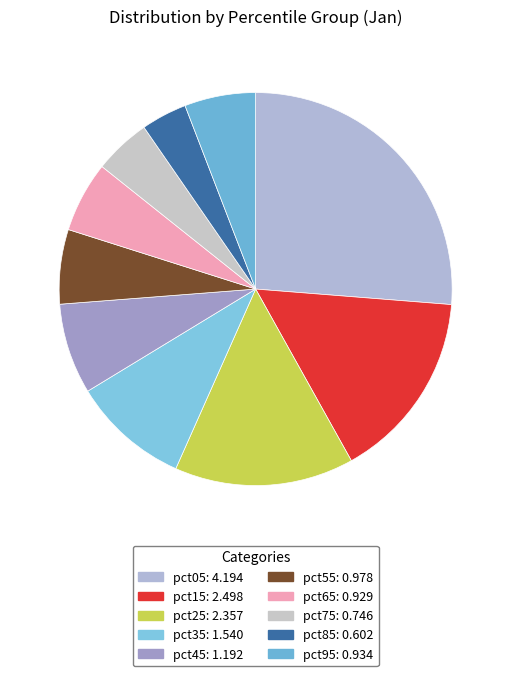

Which slice is the smallest?

pct85